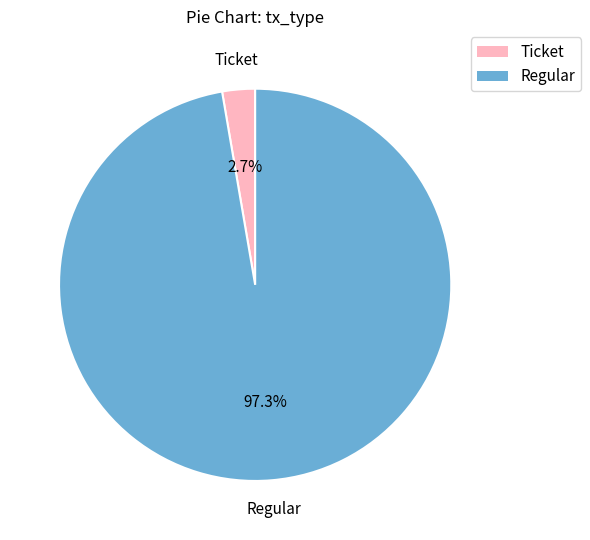

What percentage is NOT represented by Ticket?

97.3%